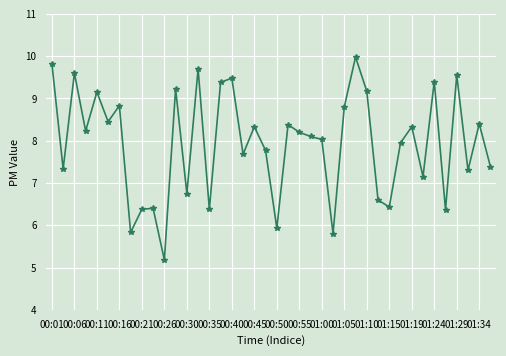

True or false: there are more than 0 points higher than both neighbors.

True